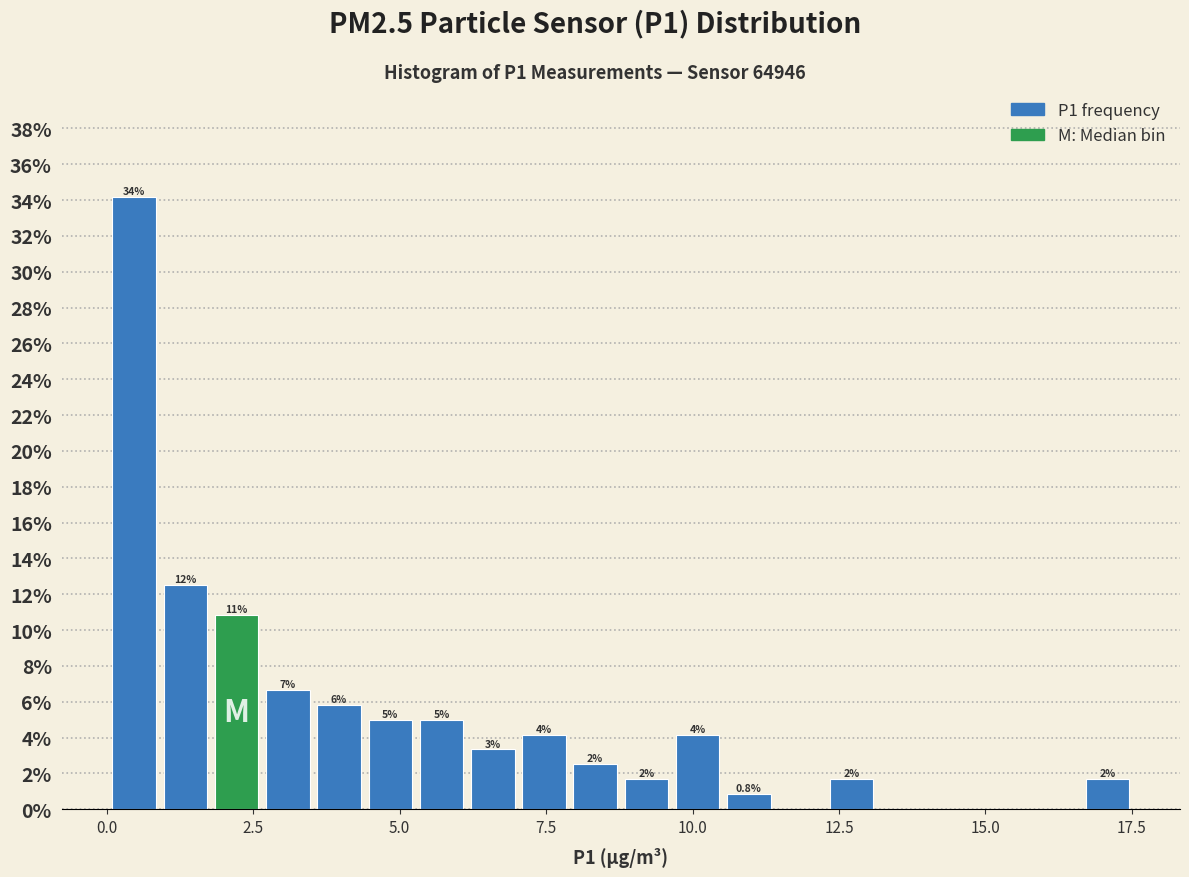

Read against the x-axis, roughly where is the centre of the tallest bar?

0.5